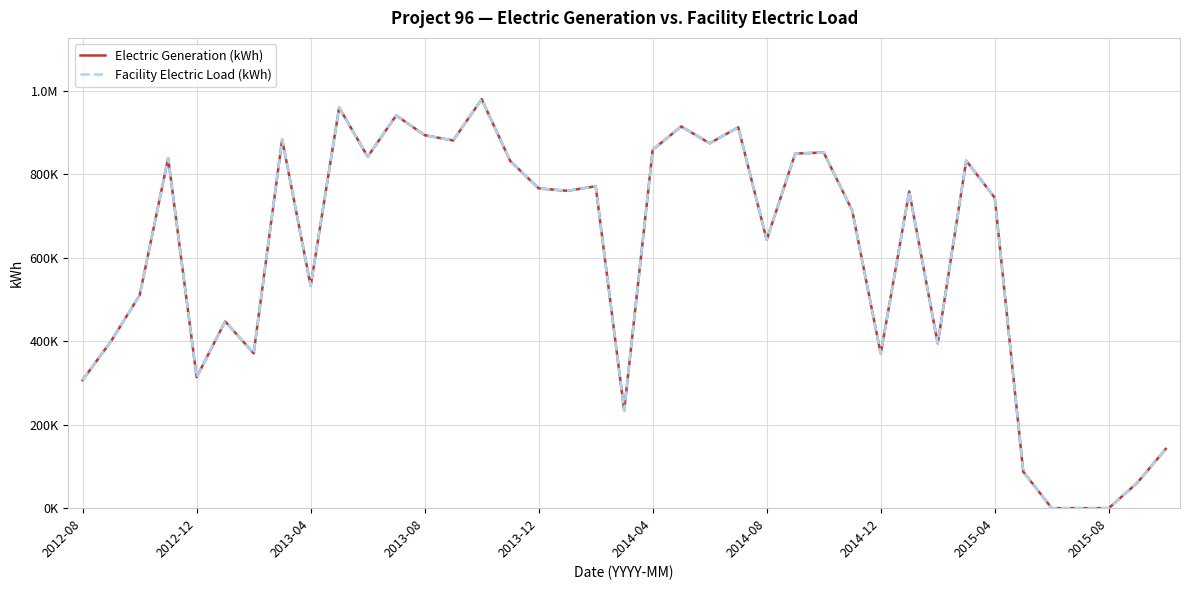

Is this an area chart (filled region under the line)?

No